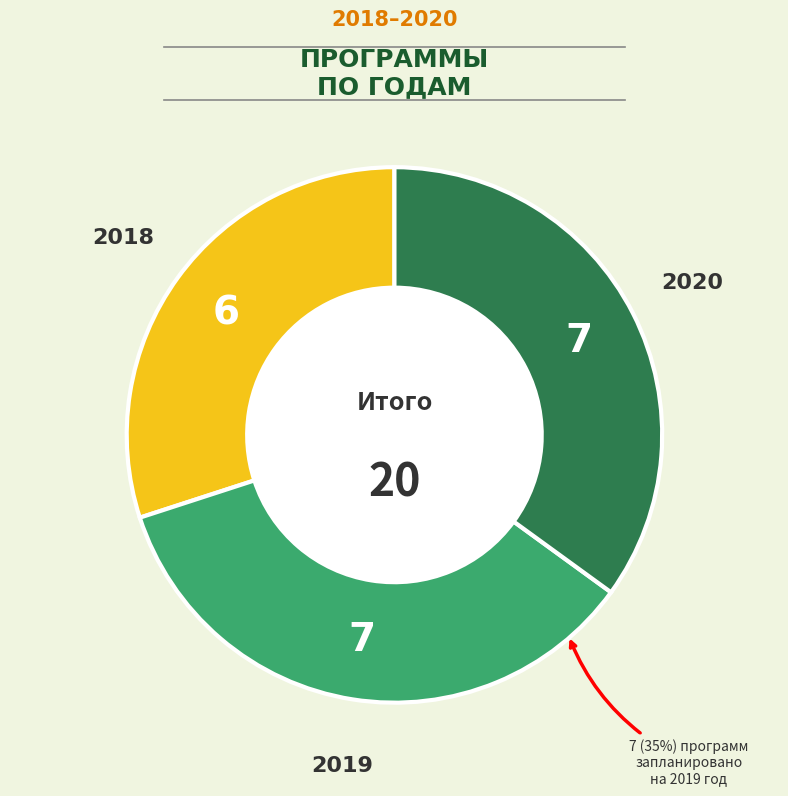

To the nearest percent, what is the average slice percentage?

33%